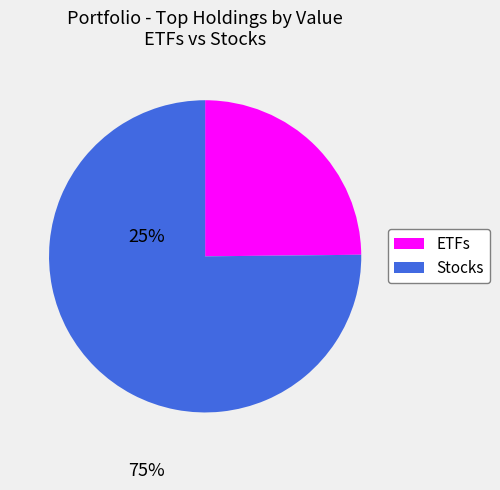

Is there any slice that represents more than half of the pie?

Yes